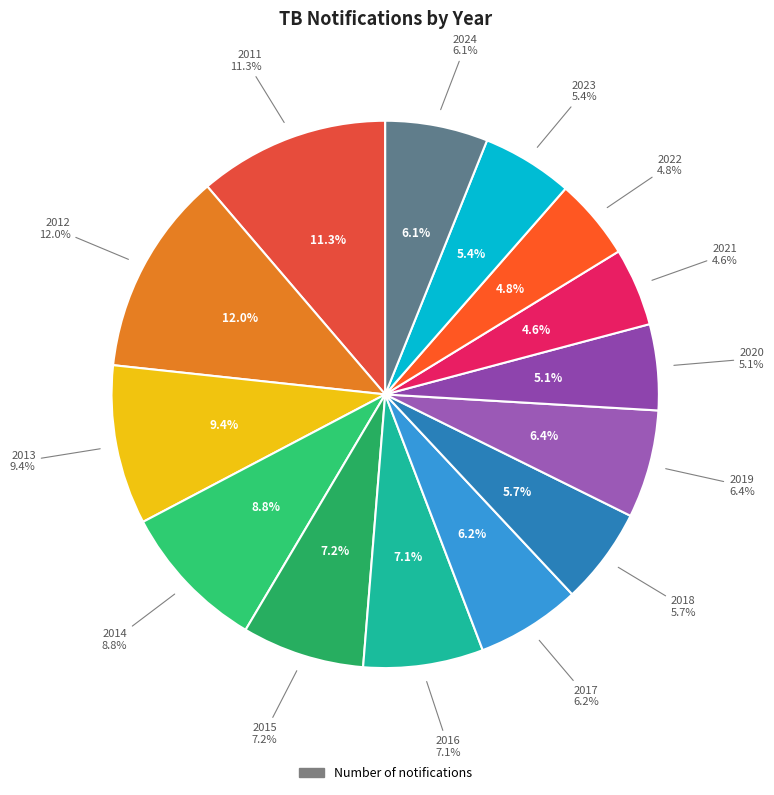

To the nearest percent, what is the average slice percentage?

7%